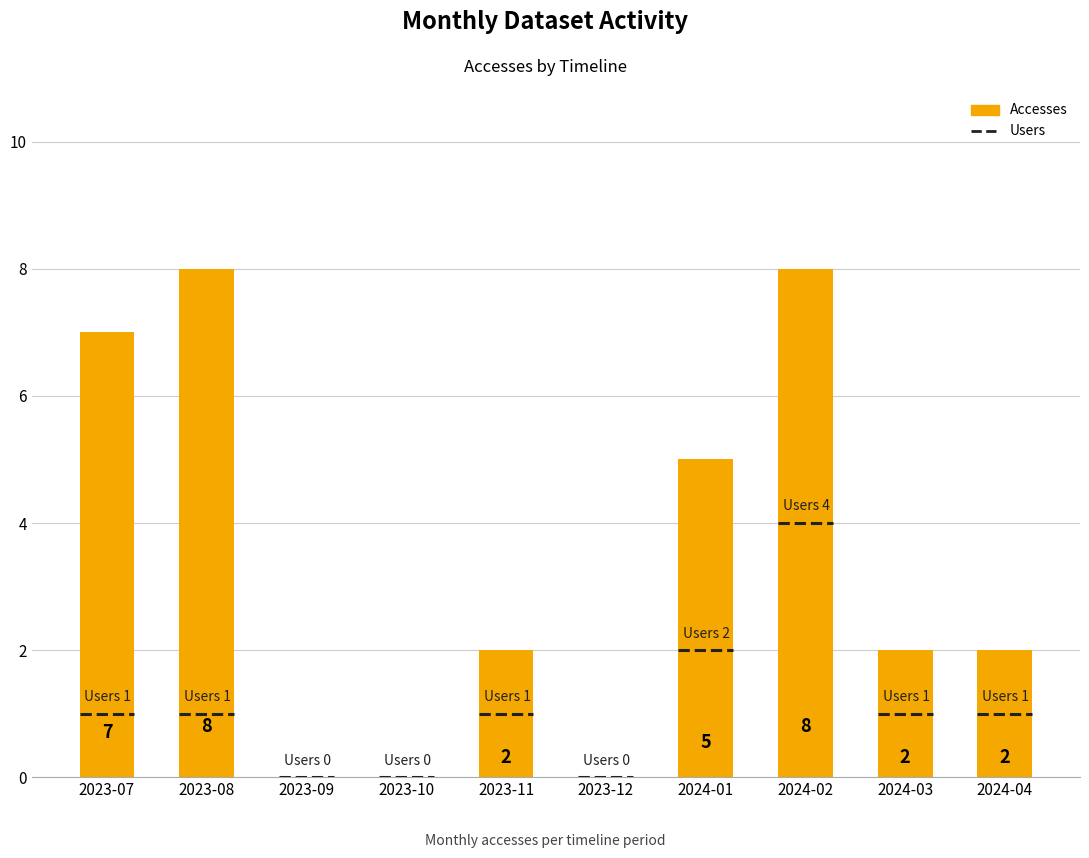

What is the sum of the values at 2024-01 and 2024-04?

7